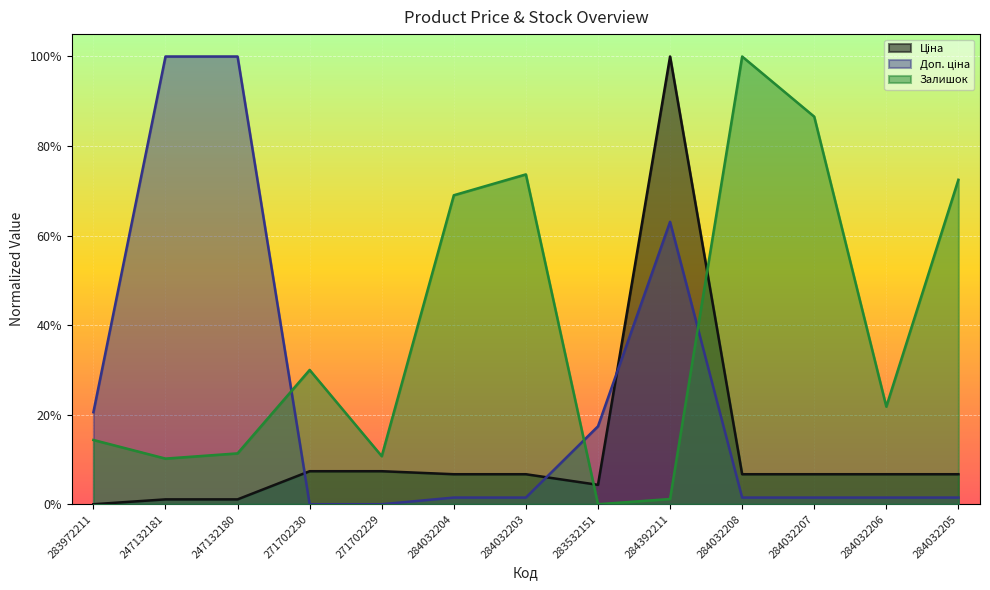

At 283532151, list the series in order from largest to smallest.

Доп. ціна, Ціна, Залишок